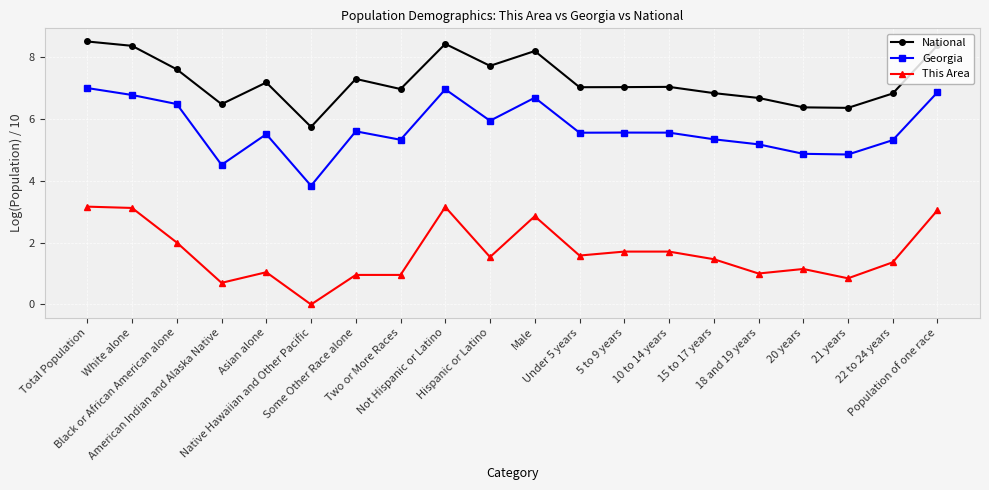

What is the maximum value for Georgia?

7.0